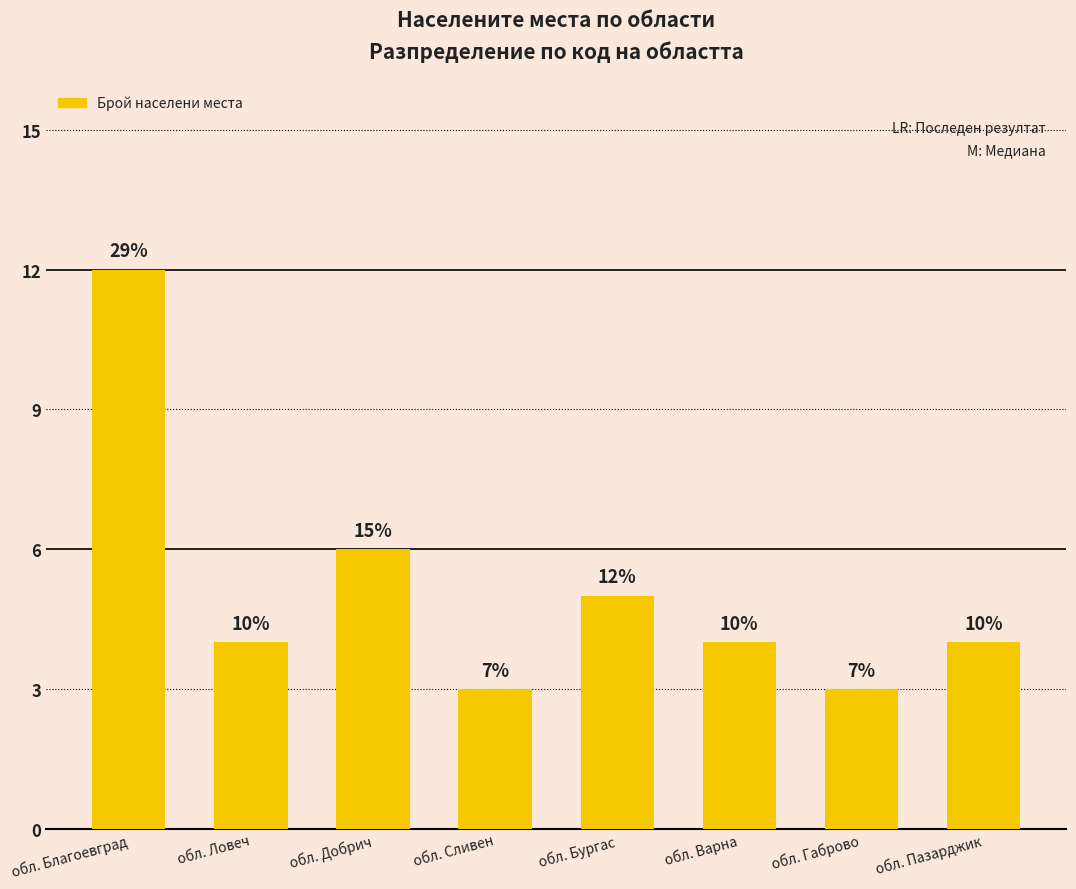

Are the bars horizontal?

No